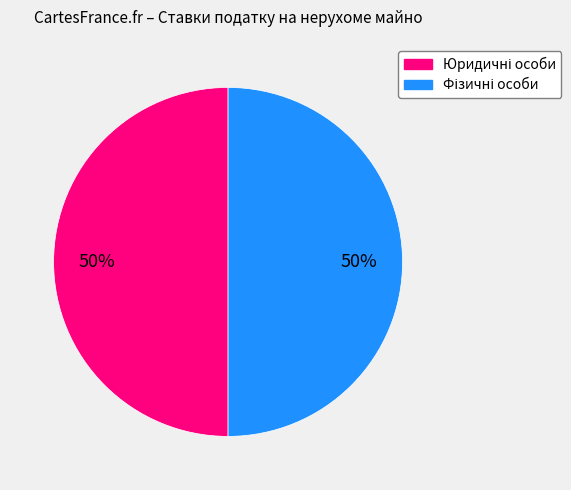

To the nearest percent, what is the average slice percentage?

50%